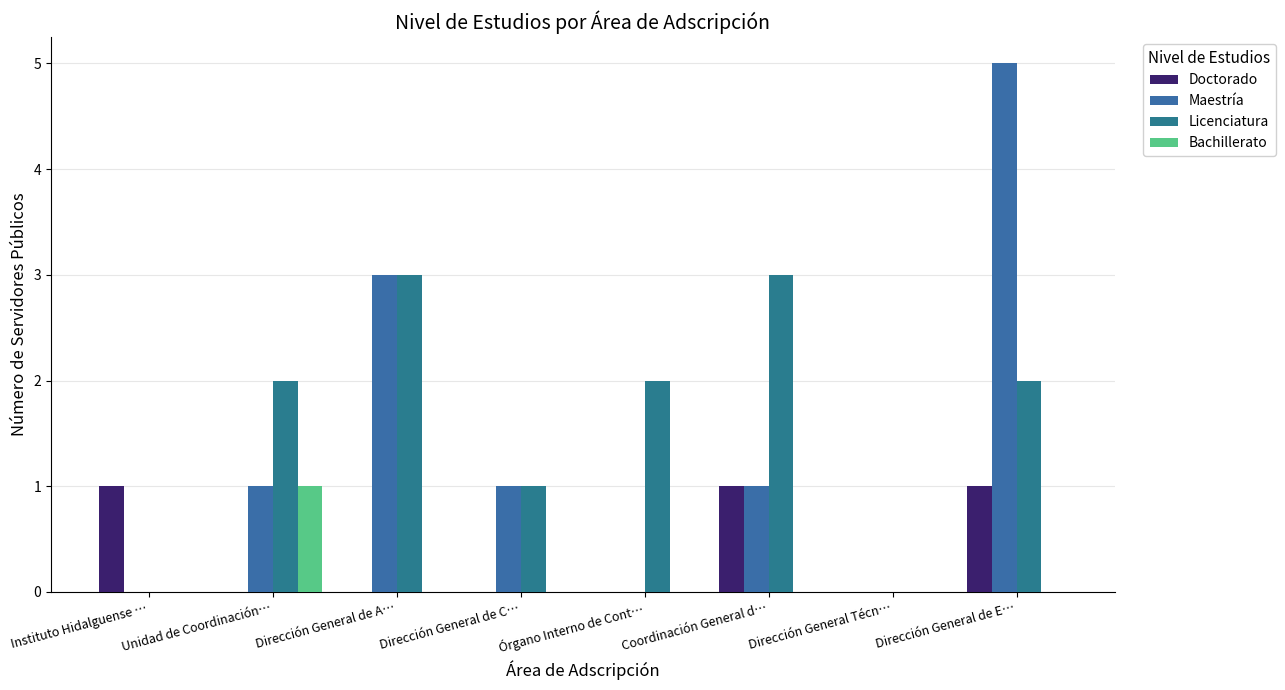

Count the number of data series in this chart.

4